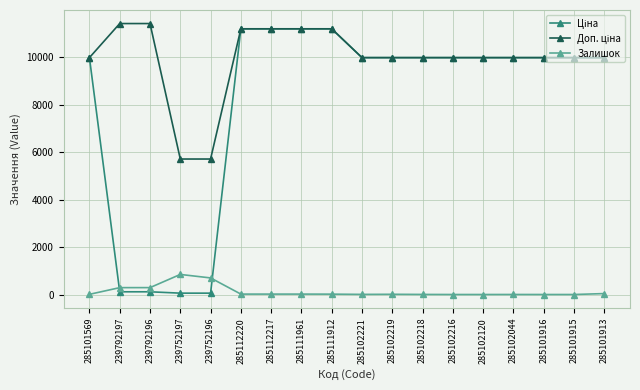

True or false: Залишок has more than 0 points higher than both neighbors.

True